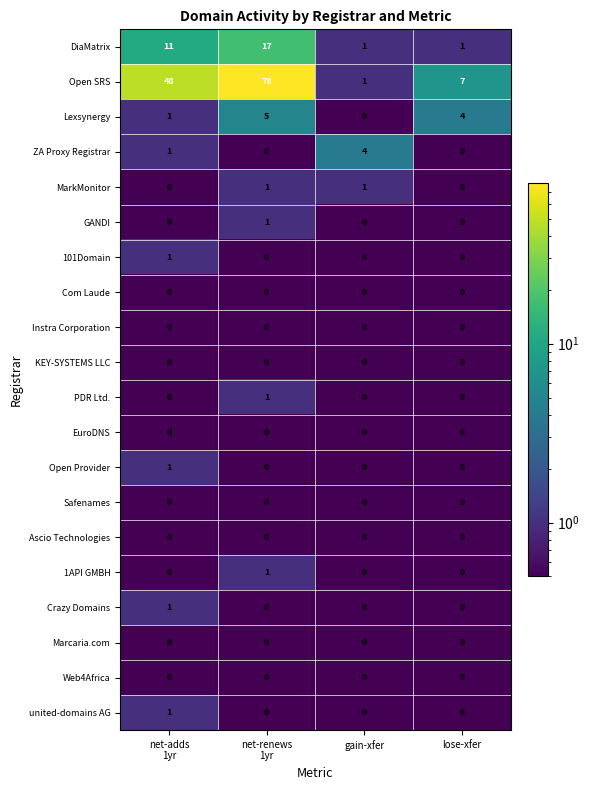

What is the difference between the highest and lowest values at lose-xfer?

7